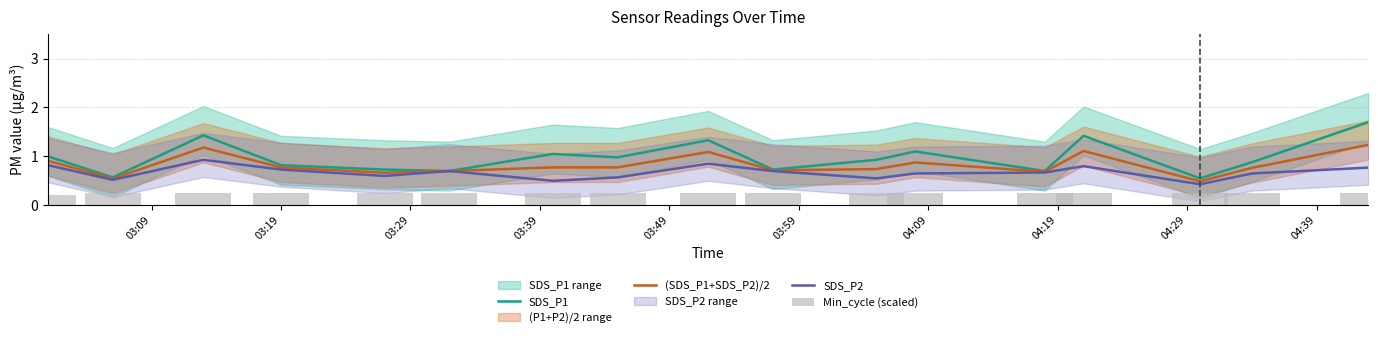

Which series has the largest total across all categories?

SDS_P1